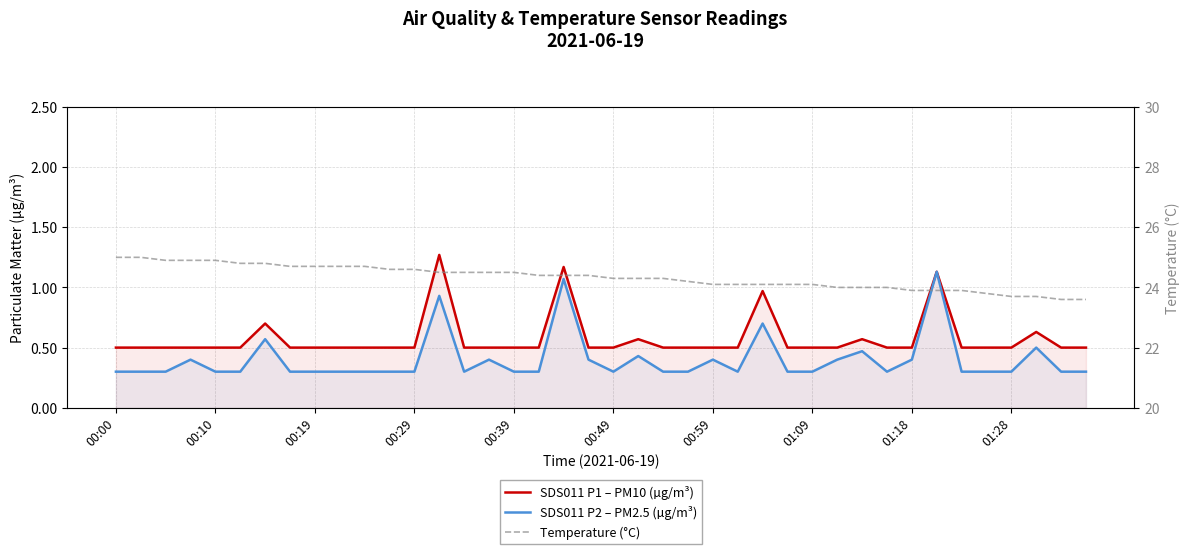

How many lines are shown in the chart?

3